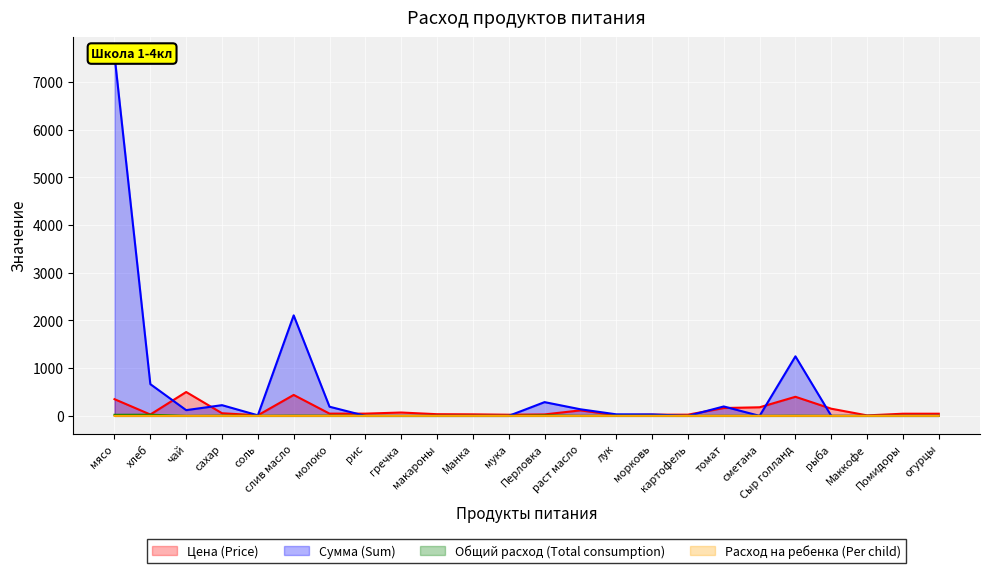

Between картофель and Сыр голланд, which series saw the biggest shift?

Сумма (Sum)